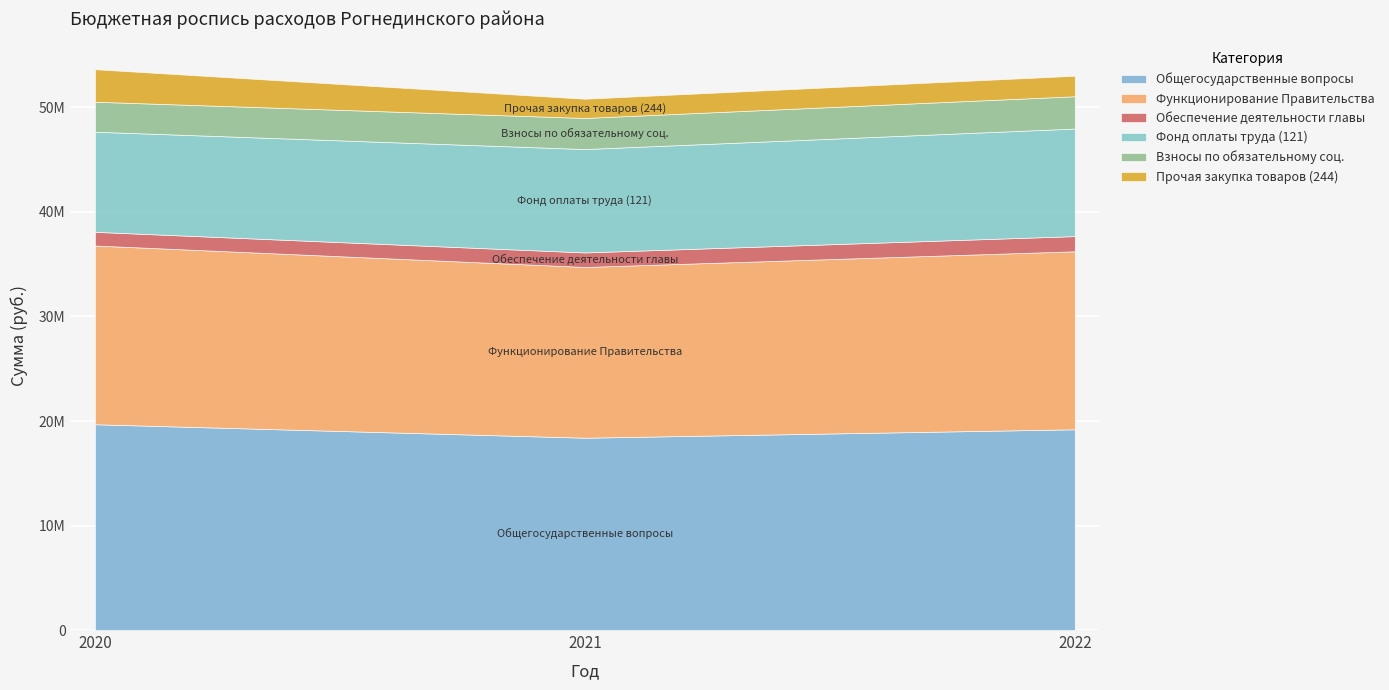

Which series has the widest spread of values?

Общегосударственные вопросы